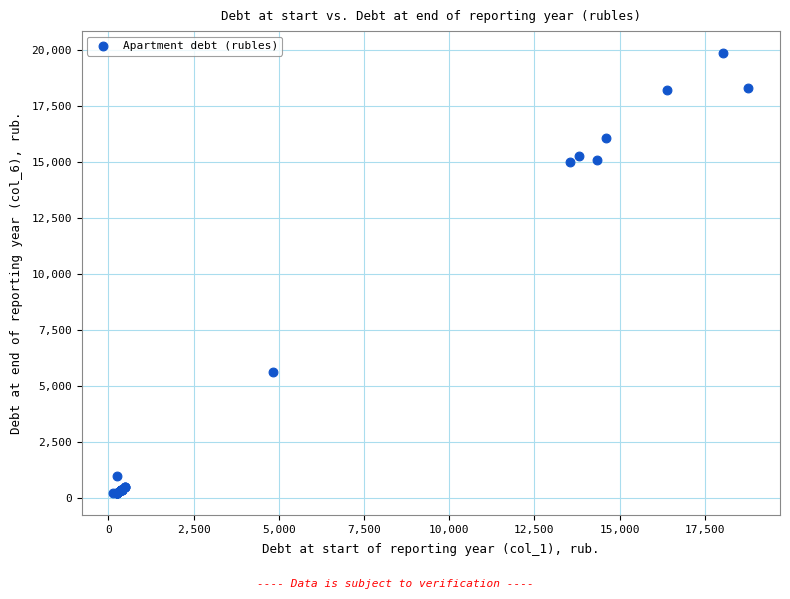

What Y value in the scatter plot is closest to 10049?

5649.7